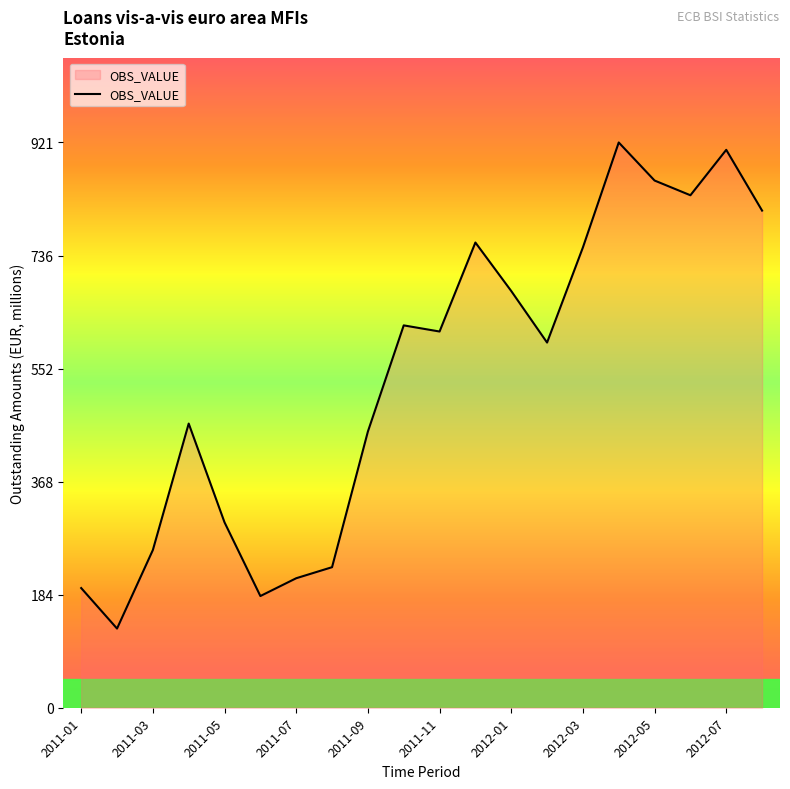

What is the greatest value displayed?

921